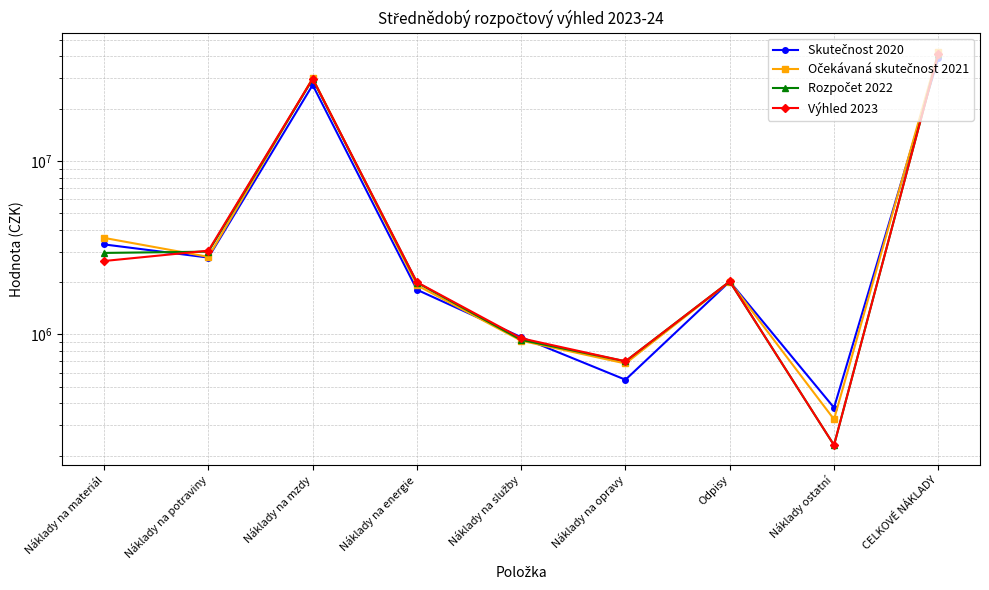

What is the label of the 3rd point from the right?

Odpisy